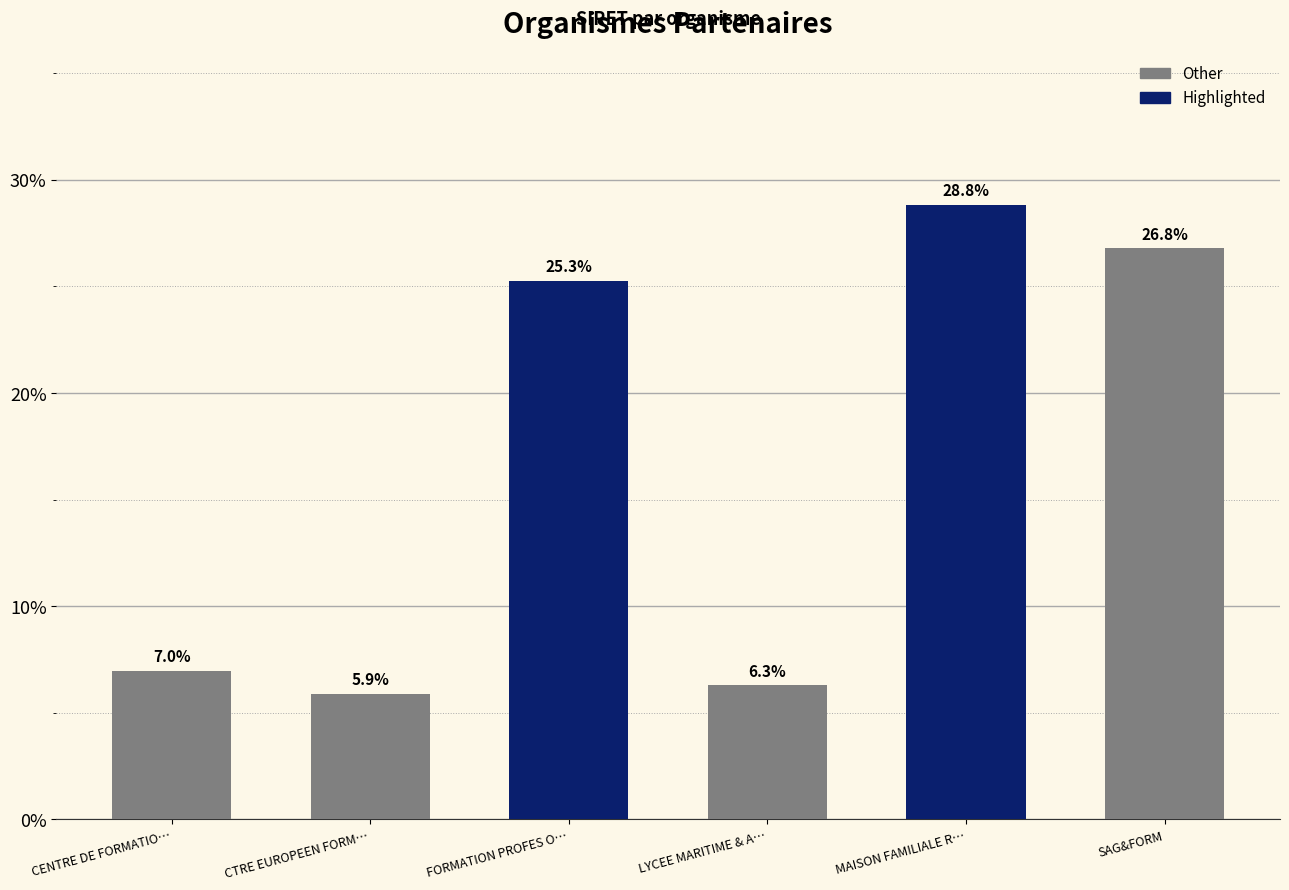

Read the value at MAISON FAMILIALE R….

28.8